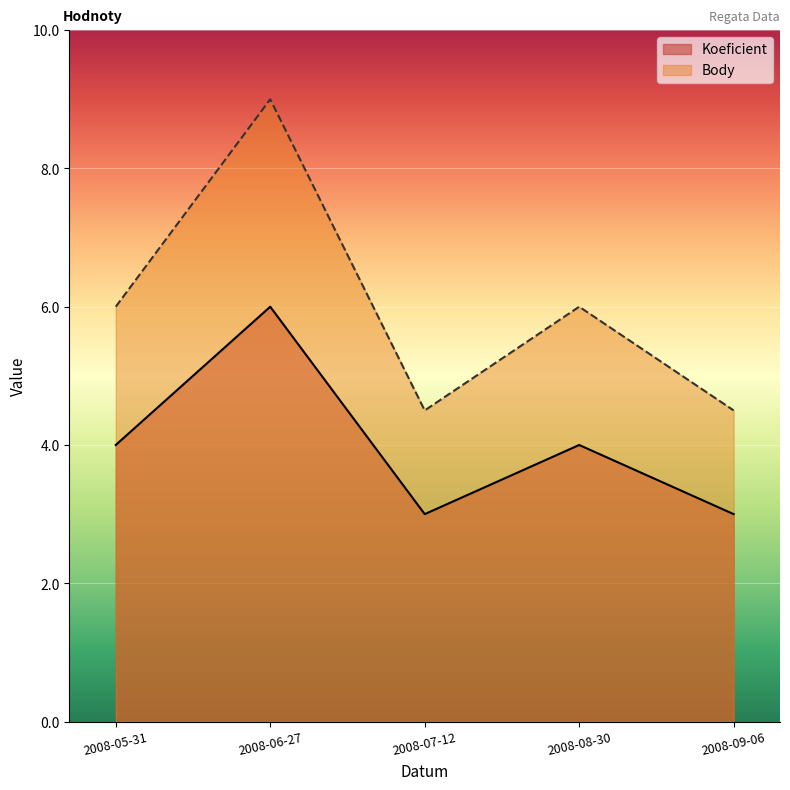

Where is the first local maximum for Koeficient?

2008-06-27